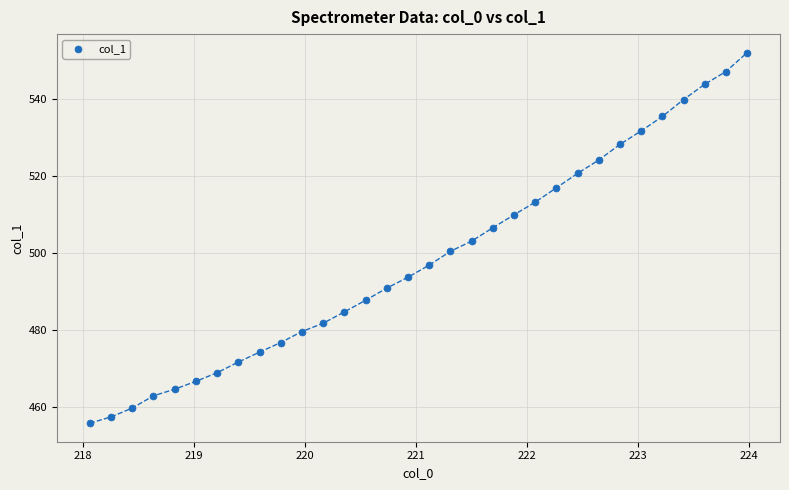

What is the range of Y values (max minus min)?

96.2